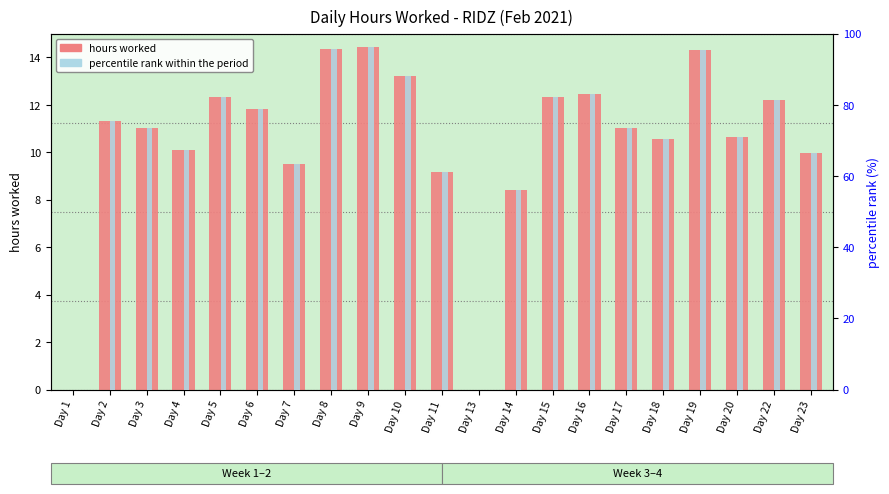

Does the chart contain any negative values?

No